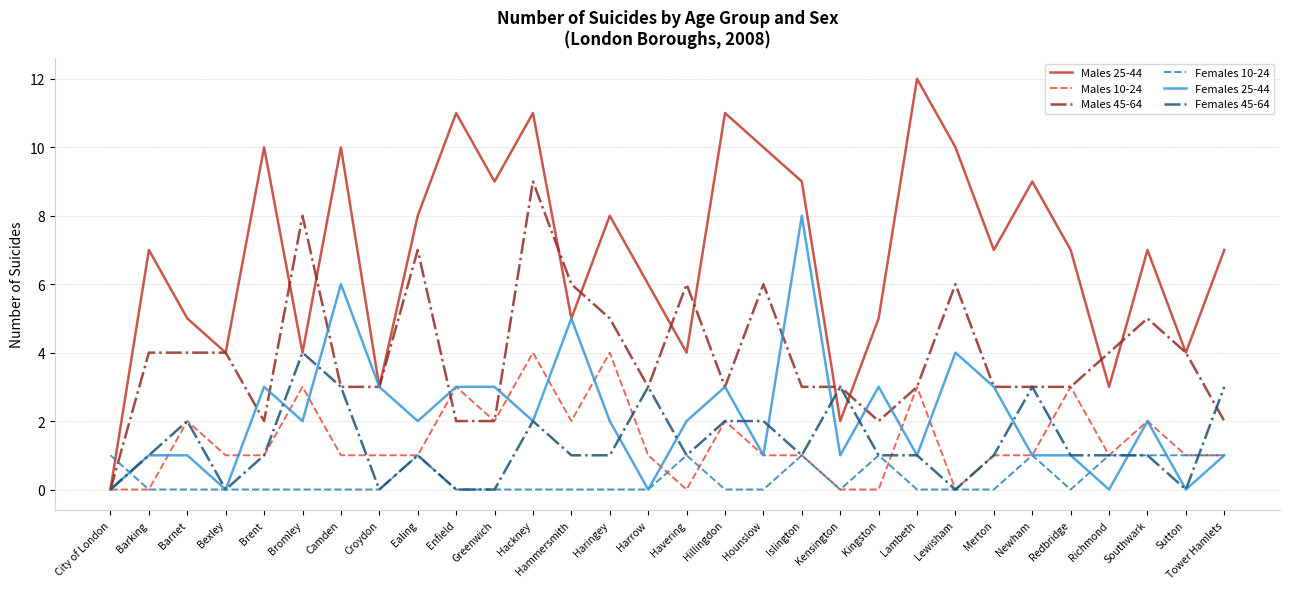

Is the value of Males 10-24 at Croydon greater than the value of Females 45-64 at Camden?

No